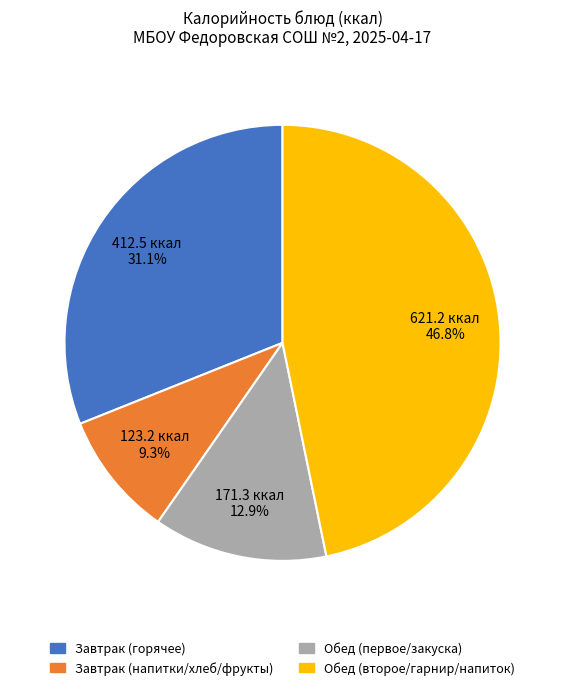

How many slices are in this pie chart?

4